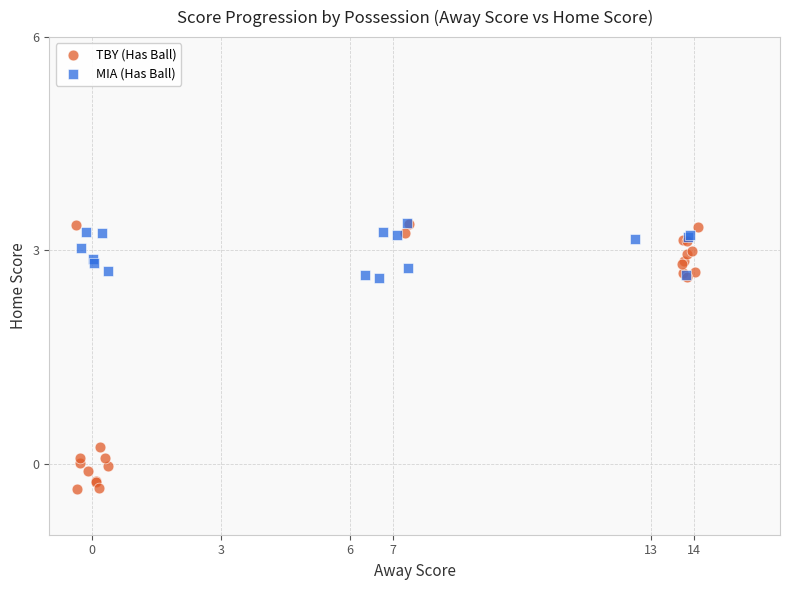

Which series reaches the minimum Y coordinate?

TBY (Has Ball)